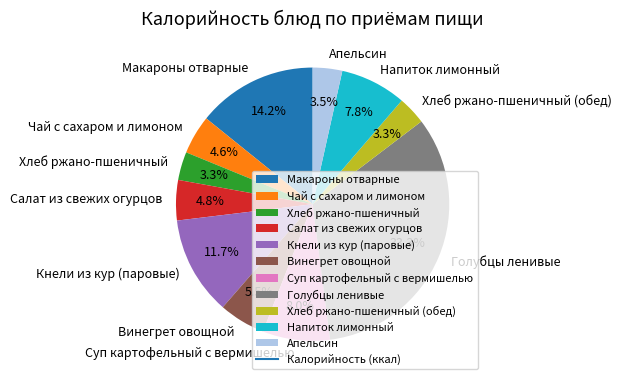

Does Апельсин represent more than half of the total?

No